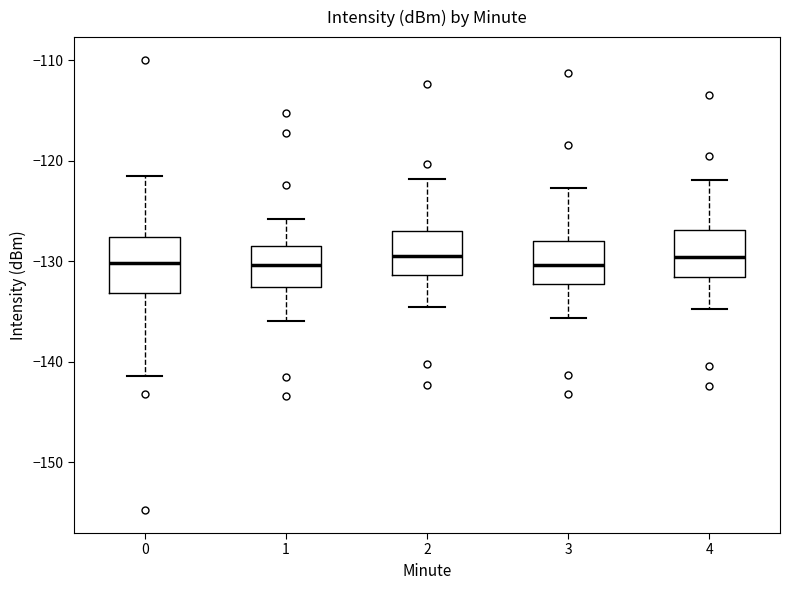

Reading left to right, read every box against the y-axis: the position of its median line, the range the box covers, and the ends of its whiskers. The values are not printed on the chart, so give them approximately, as read against the axis.

0: median -130, box -133 to -128, whiskers -141 to -122
1: median -130, box -133 to -129, whiskers -136 to -126
2: median -130, box -131 to -127, whiskers -135 to -122
3: median -130, box -132 to -128, whiskers -136 to -123
4: median -130, box -132 to -127, whiskers -135 to -122